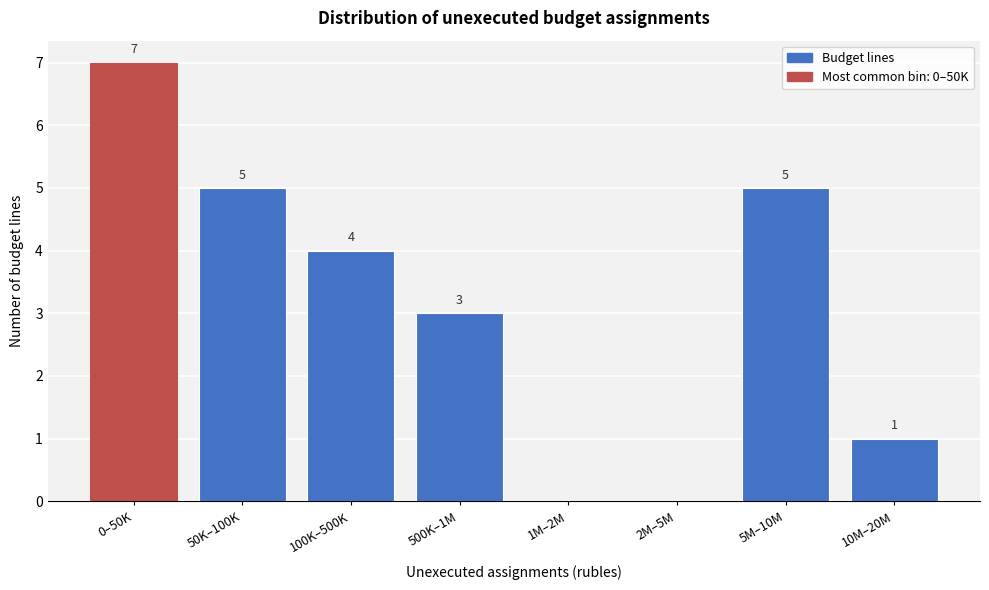

Reading left to right, what are all the values shown in this chart?

0–50K=7	50K–100K=5	100K–500K=4	500K–1M=3	1M–2M=0	2M–5M=0	5M–10M=5	10M–20M=1